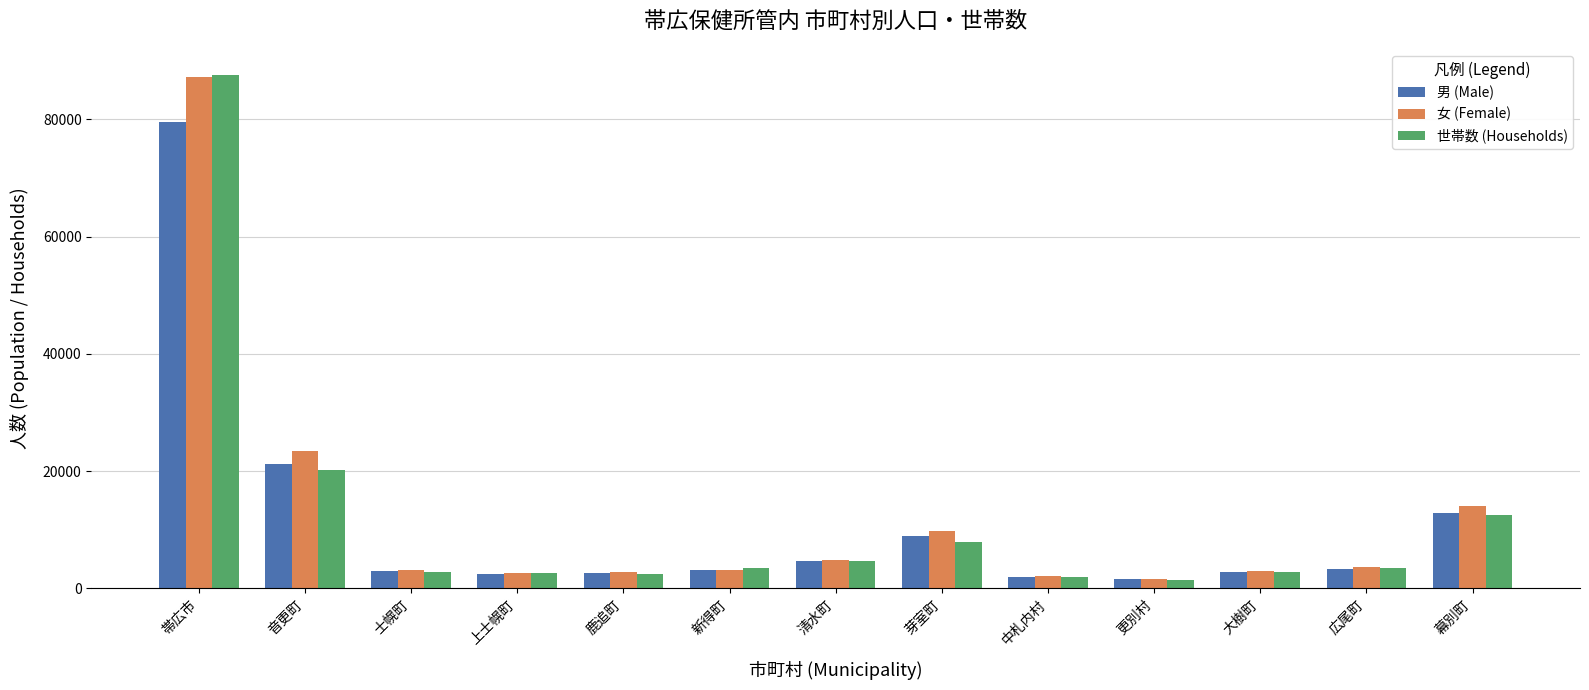

What is the average value of the 女 (Female) series?

12391